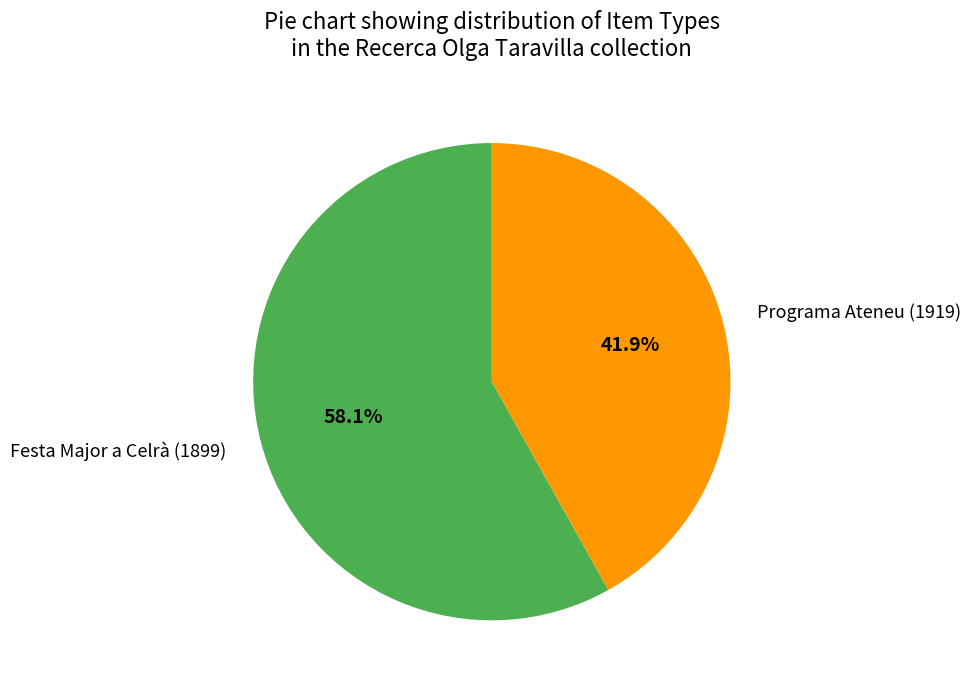

To the nearest percent, what portion does Festa Major a Celrà (1899) represent?

58%